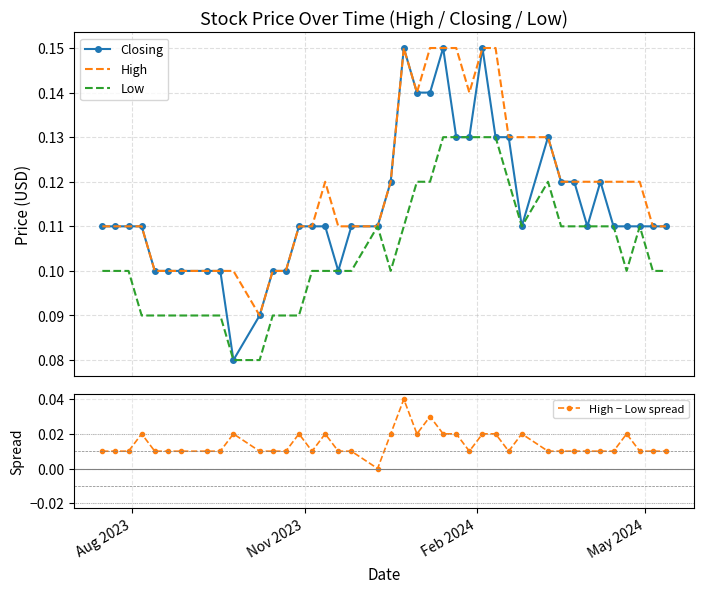

Is the value of Low at 25 greater than the value of High at May 2024?

Yes